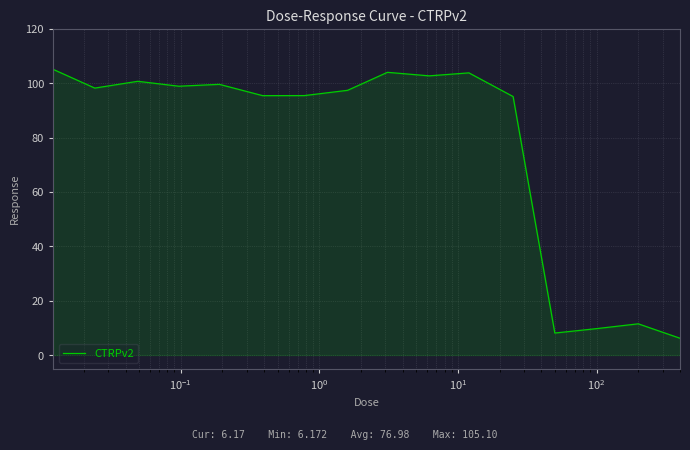

What is the greatest value displayed?

105.1